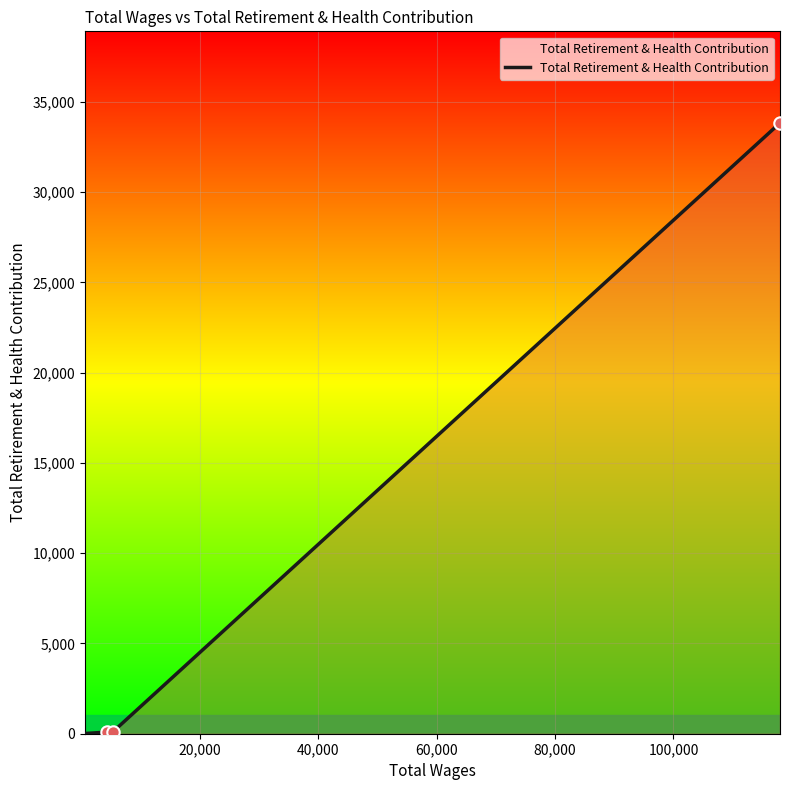

What is the difference between the maximum and minimum values?

33819